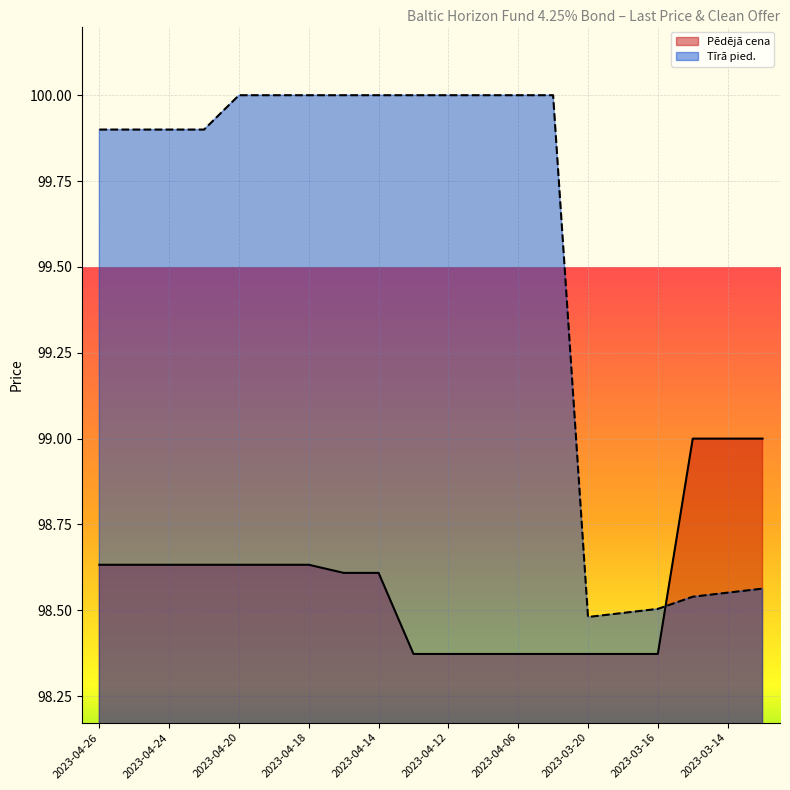

What is the value of the Tīrā pied. point at the 5th from the left?

100.0